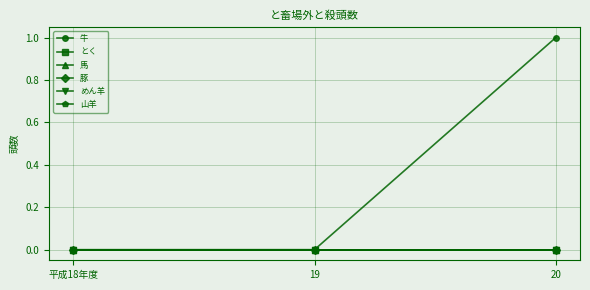

At which category does the chart reach its minimum across all series?

平成18年度